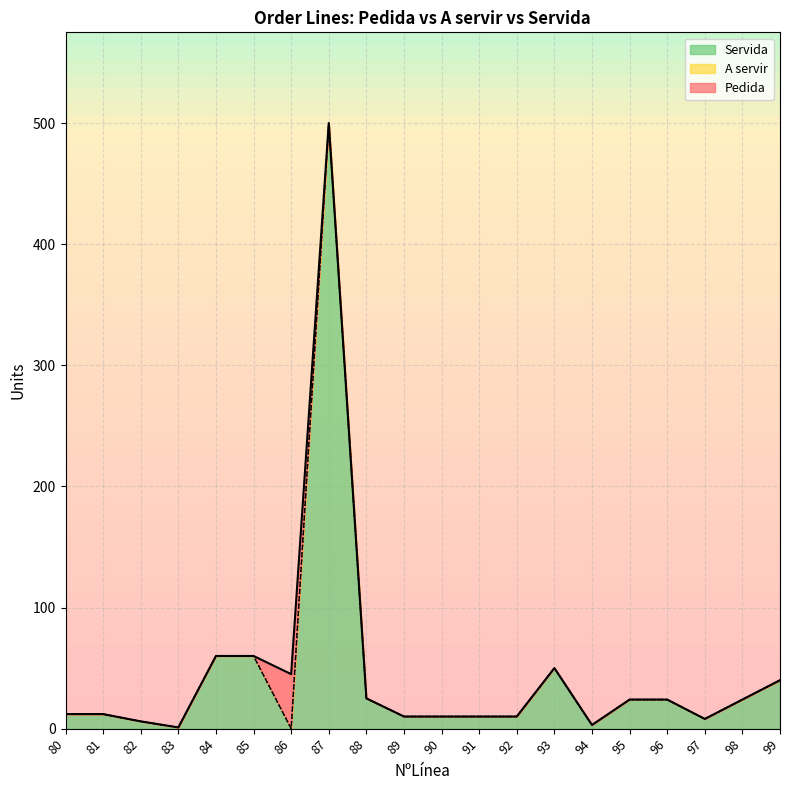

How many values in A servir are above zero?

19